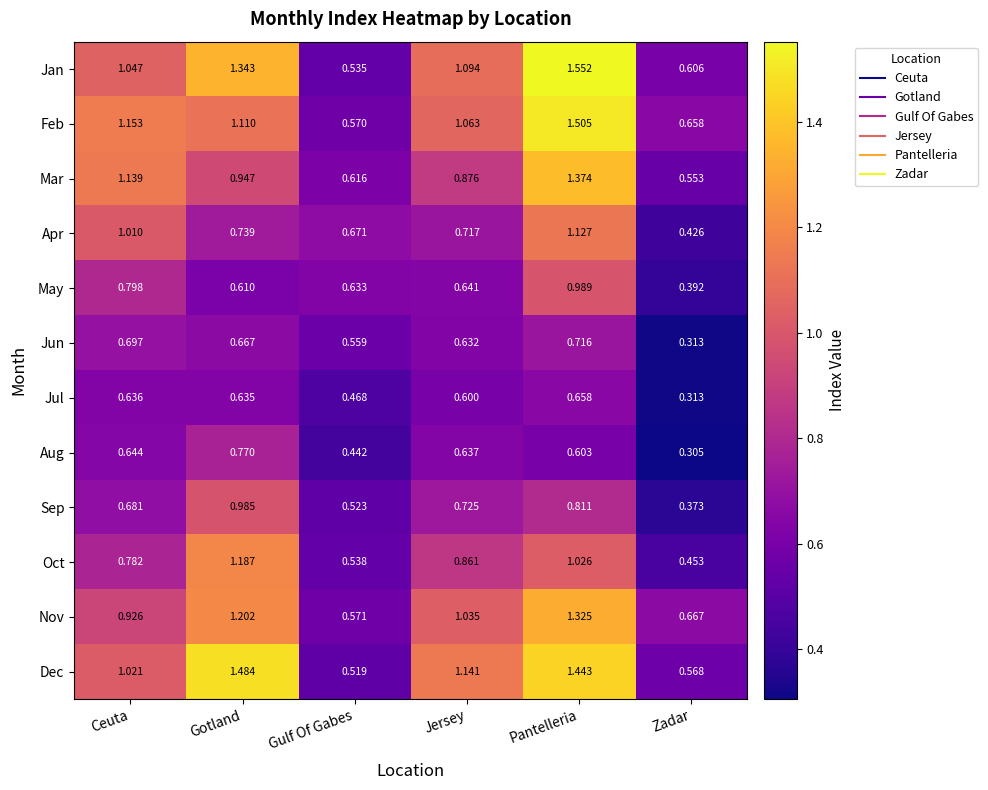

At Pantelleria, list the series in order from largest to smallest.

Jan, Feb, Dec, Mar, Nov, Apr, Oct, May, Sep, Jun, Jul, Aug